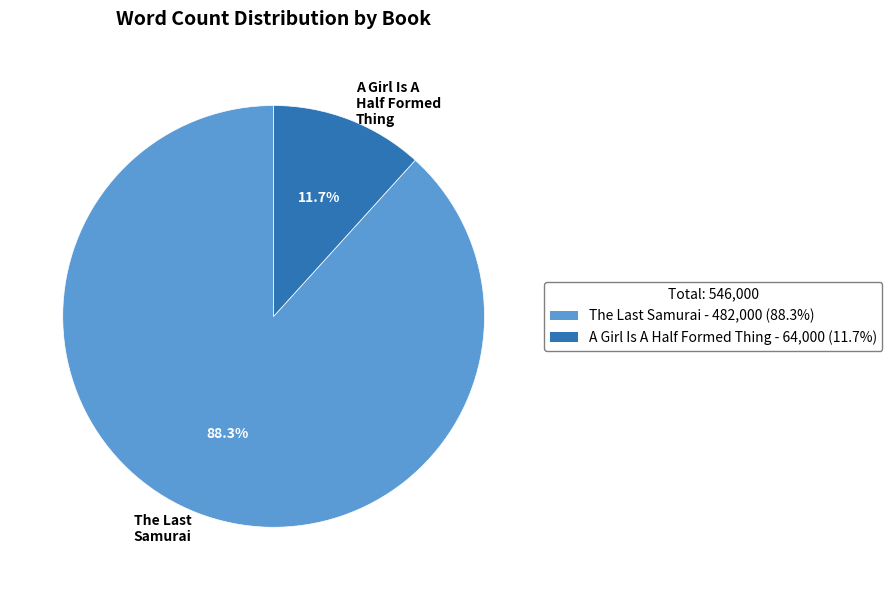

What percentage is NOT represented by A Girl Is A Half Formed Thing?

88.3%